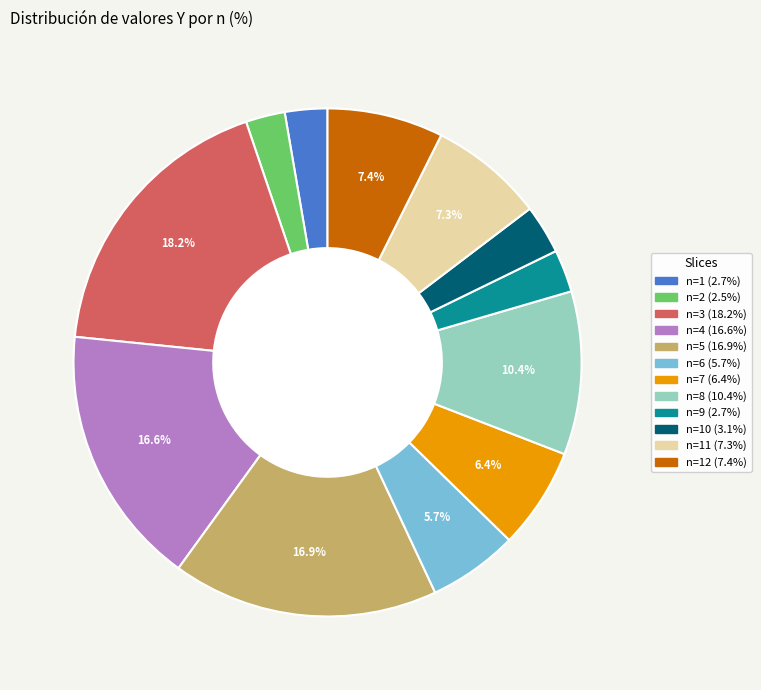

How many segments does this pie chart have?

12